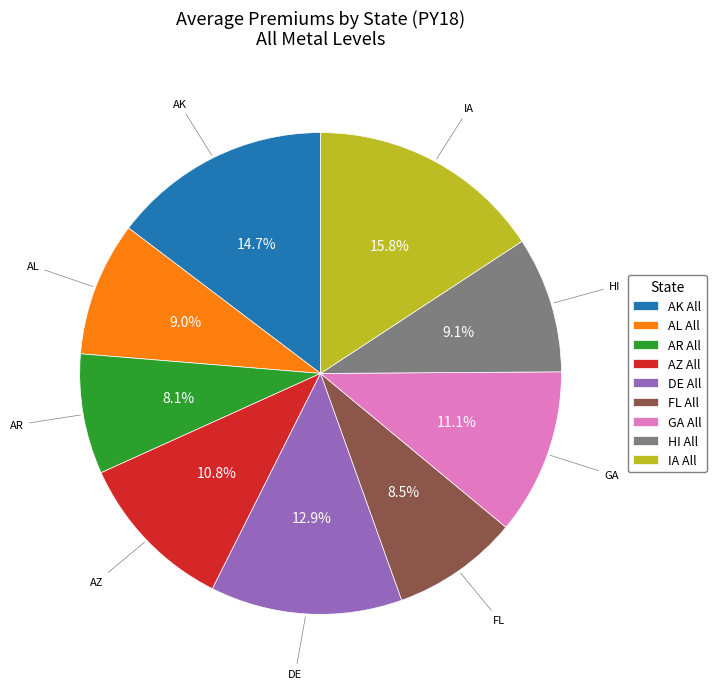

Does any single category account for the majority?

No